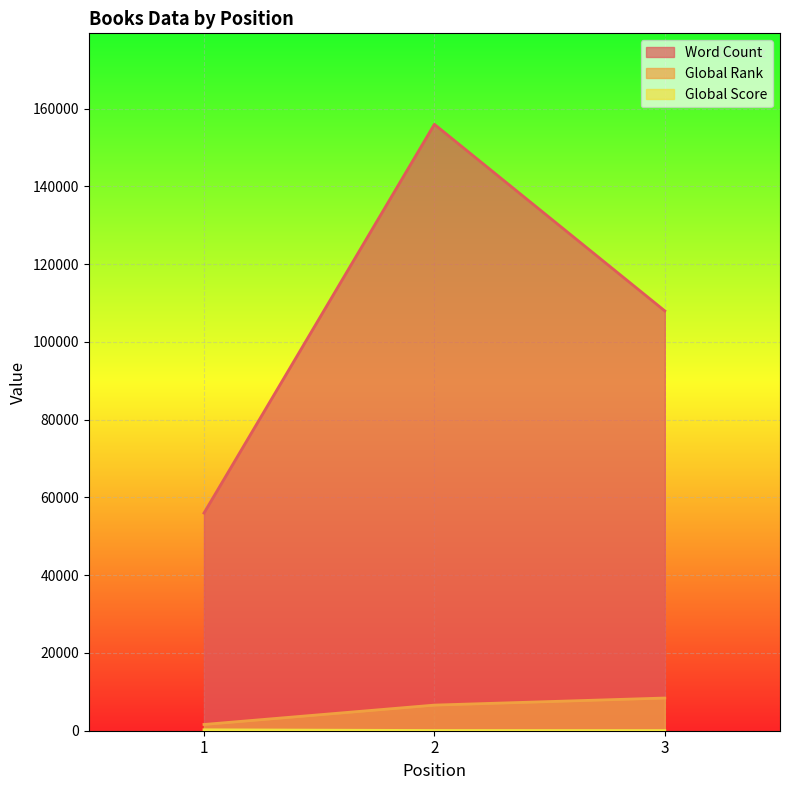

Reading right to left, transcribe all the data shown in this chart.

Word Count: 108000	156000	56000
Global Rank: 8411	6592	1607
Global Score: 37	55	236